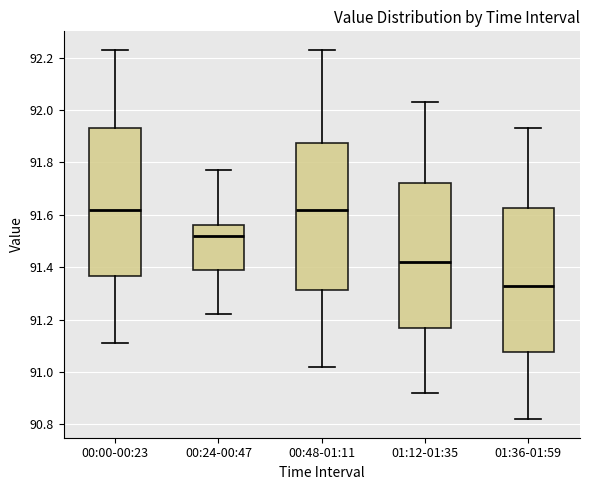

Where does the upper whisker of the box for 00:24-00:47 end on the y-axis? The values are not printed on the chart, so give them approximately, as read against the axis.

91.78